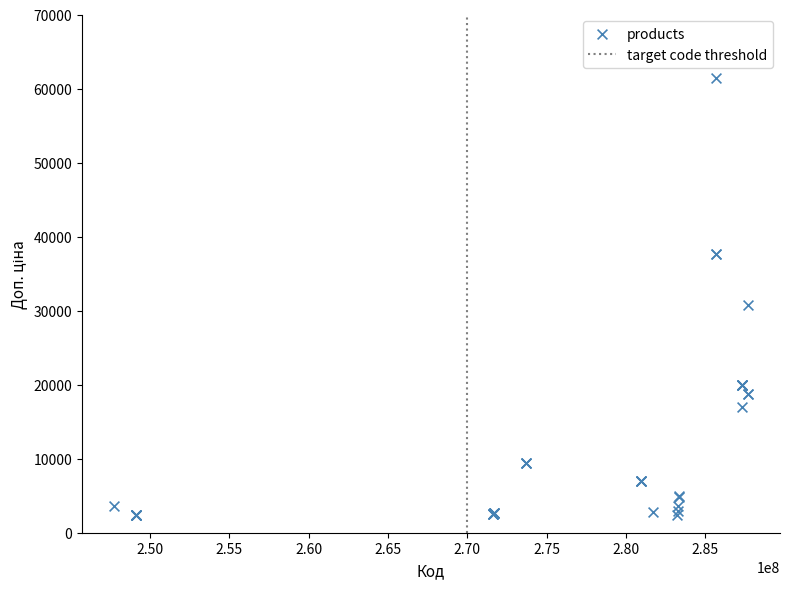

What Y value in the scatter plot is closest to 31900?

30717.1